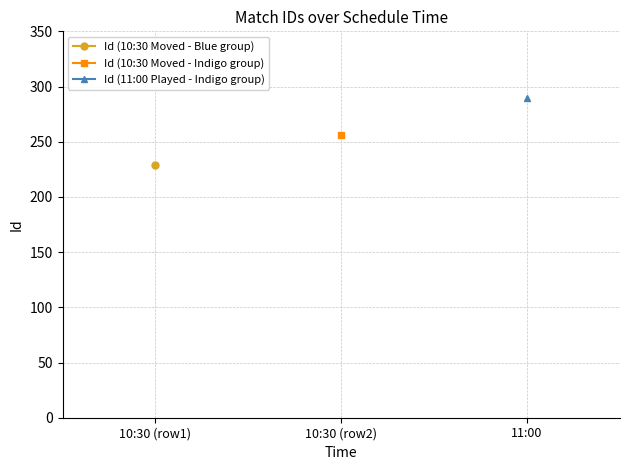

What is the label of the 3rd point from the right?

10:30 (row1)